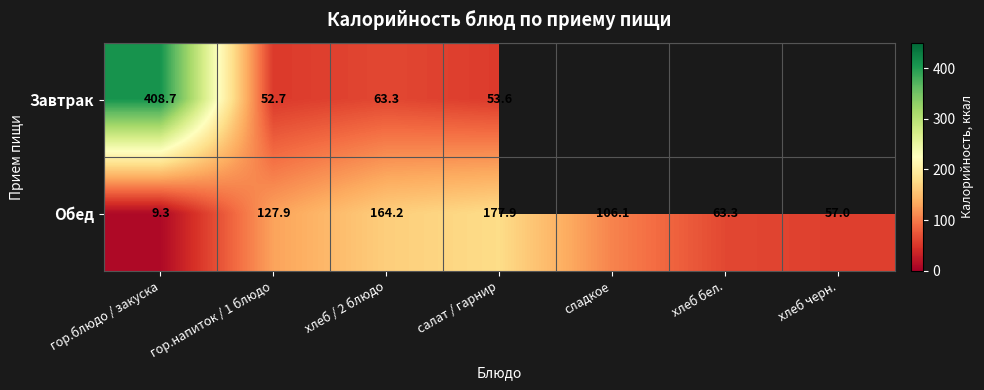

Is the value of Обед at хлеб / 2 блюдо greater than the value of Завтрак at хлеб / 2 блюдо?

Yes